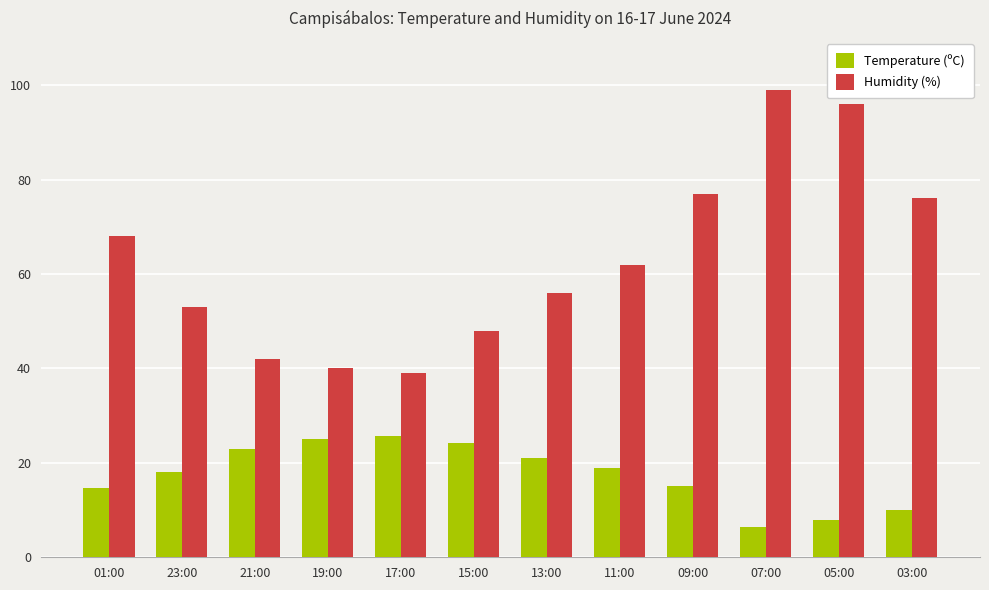

Is it true that Humidity (%) equals 28.6 at 13:00?

False